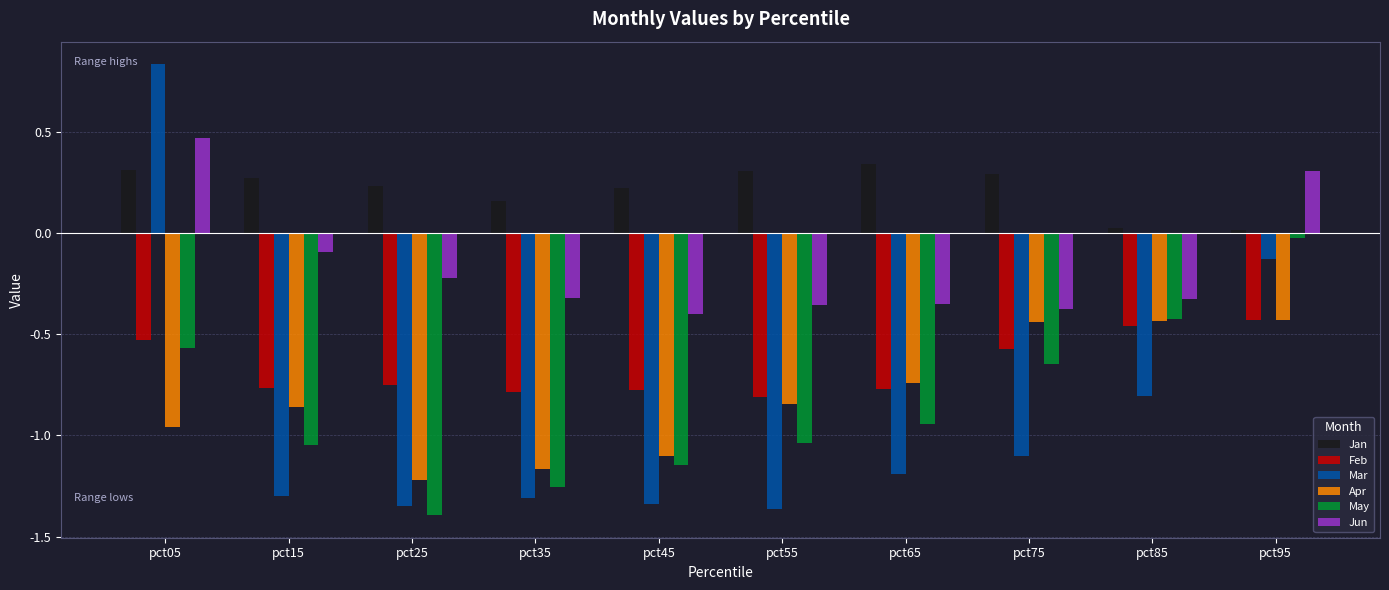

What is the difference between the maximum and minimum values in the Mar series?

2.2